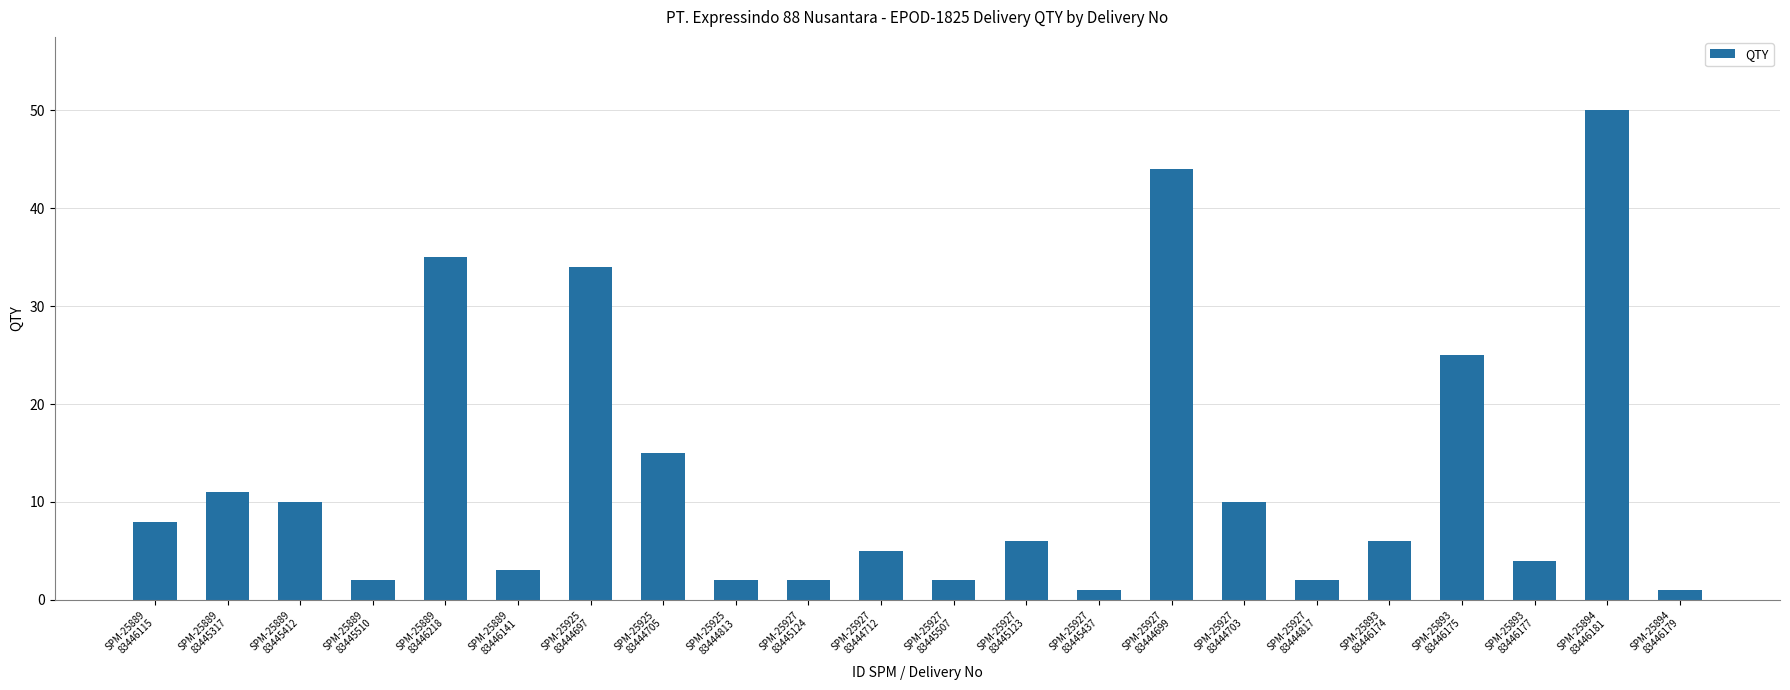

What position from the left is SPM-25889
83446218?

5